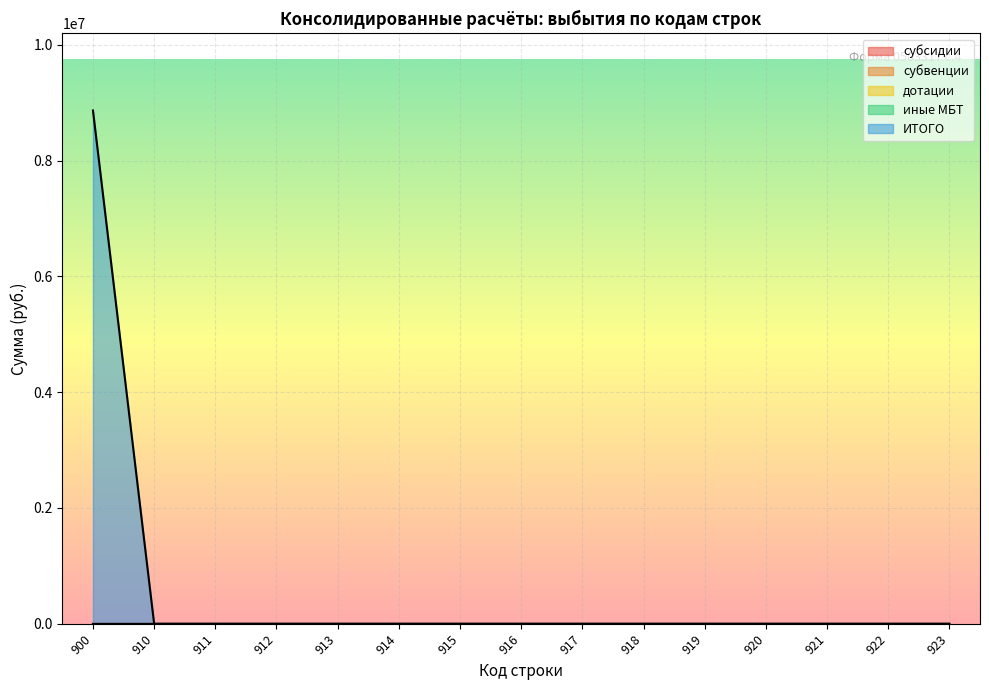

List the series in order of their peak value, lowest first.

субсидии, субвенции, дотации, иные МБТ, ИТОГО